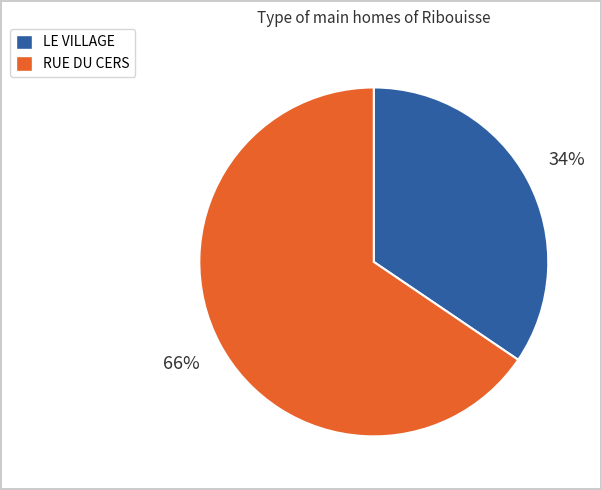

To the nearest percent, what is the average slice percentage?

50%